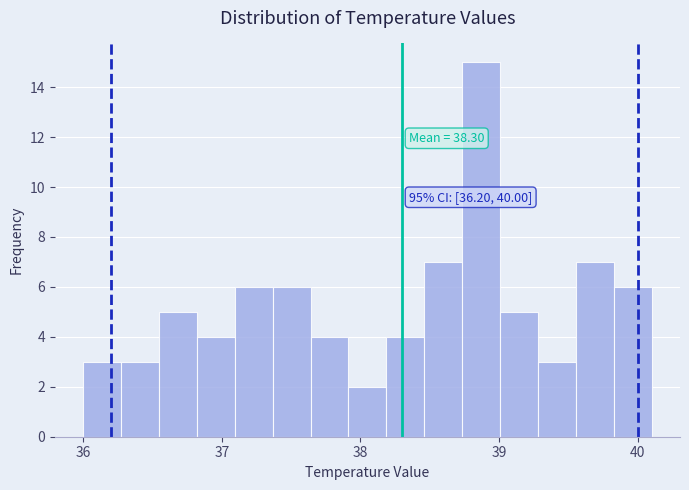

Around what value on the x-axis is the tallest bar? Give the approximate position of its centre, as read against the axis.

38.9